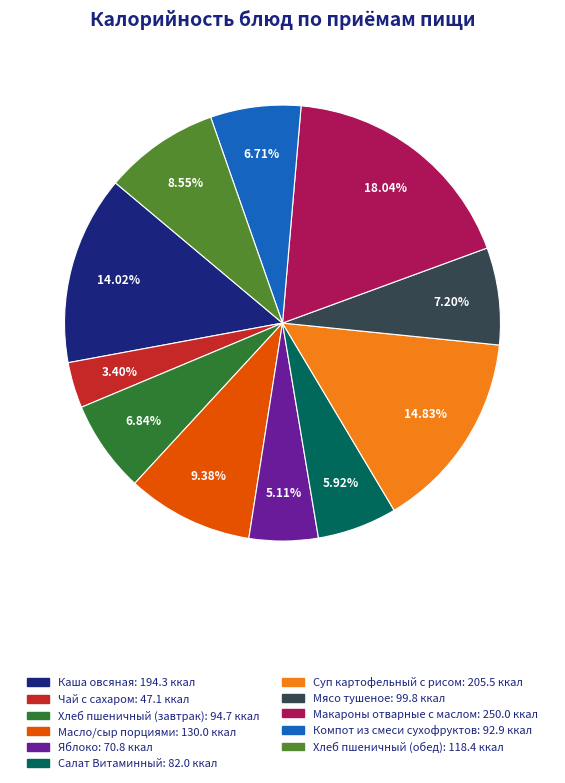

What is the smallest slice in the pie chart?

Чай с сахаром